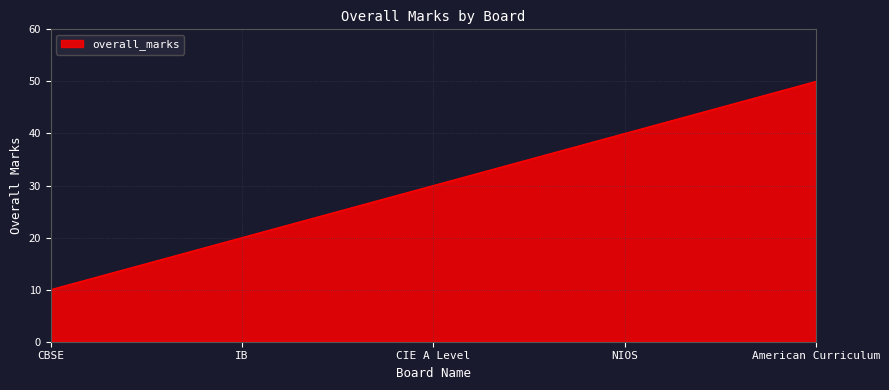

Count the number of categories in the chart.

5